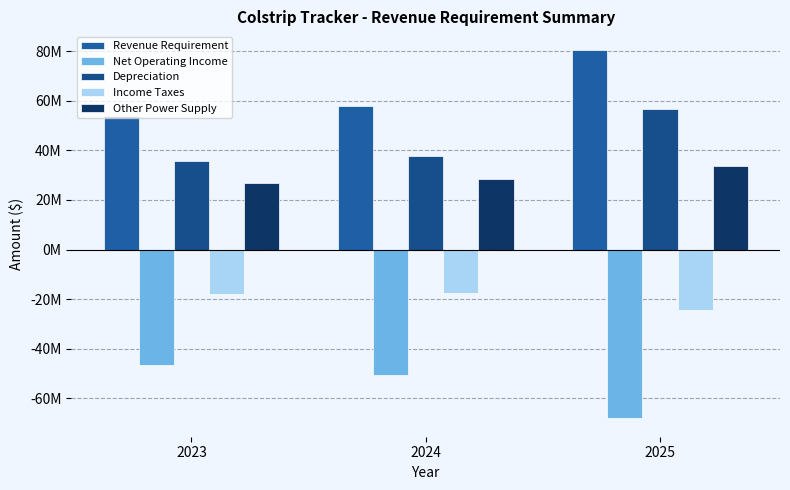

Reading left to right, list all the values displayed in this chart.

Revenue Requirement: 2023=53880999.0	2024=58029160.5	2025=80563861.0
Net Operating Income: 2023=-46471039.3	2024=-50710009.9	2025=-68046720.0
Depreciation: 2023=35692570.2	2024=37735418.5	2025=56645443.6
Income Taxes: 2023=-17925709.7	2024=-17593596.9	2025=-24418288.1
Other Power Supply: 2023=26701829.0	2024=28626443.5	2025=33883531.5